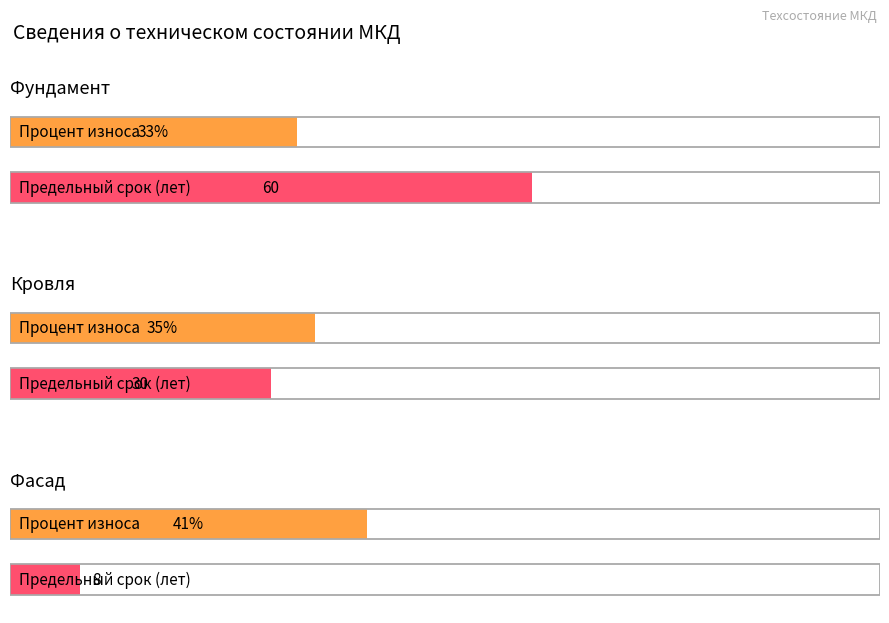

Is it true that Percent wear equals 46 at Кровля?

False